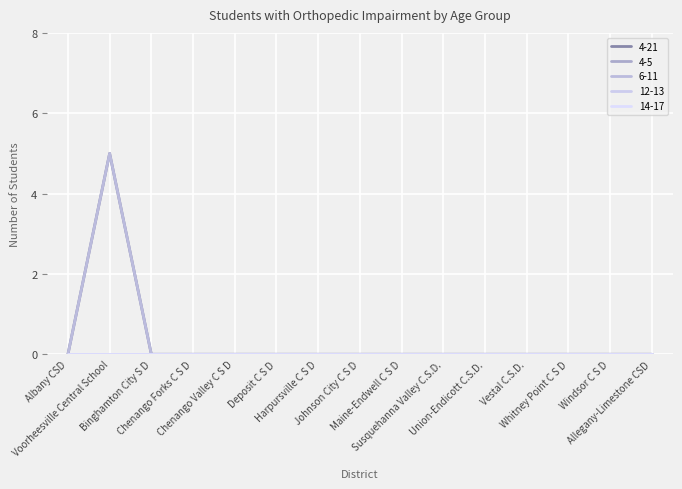

Is this an area chart (filled region under the line)?

No